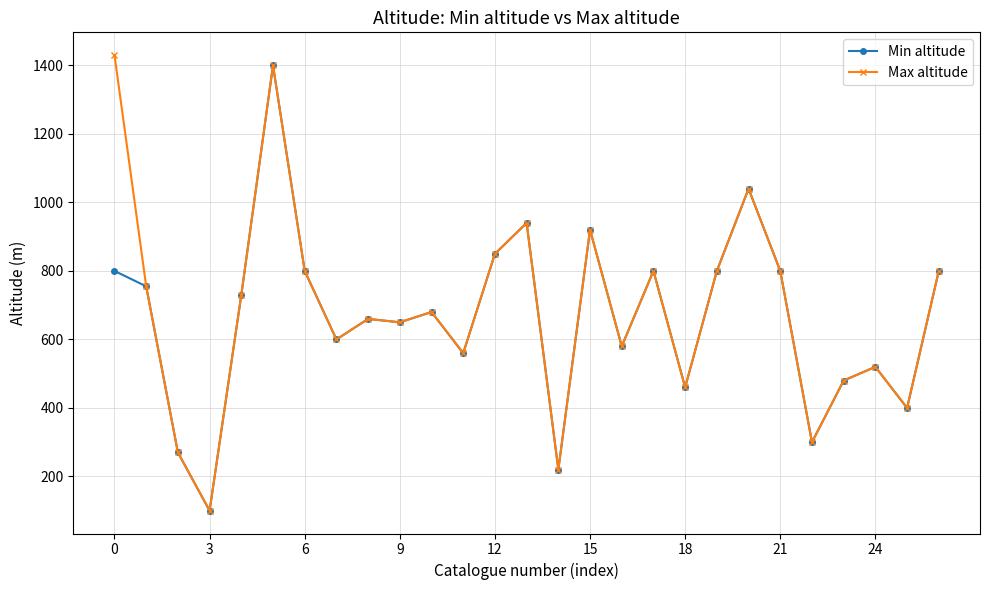

How many values in the Max altitude series are below 680?

13